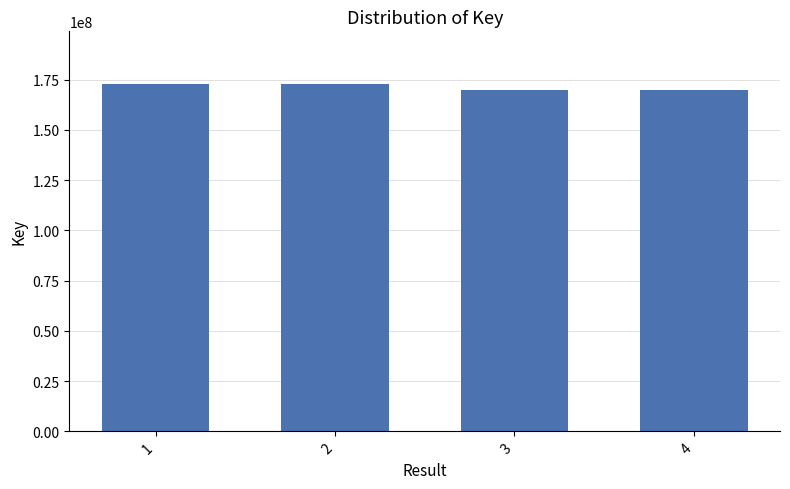

The value at 1 is 173057575. True or false?

True